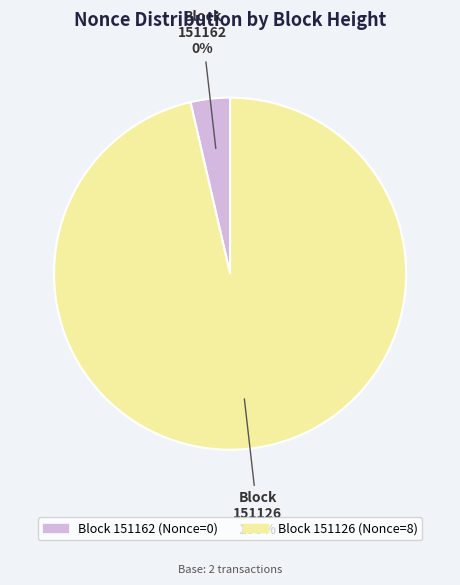

Which category accounts for the majority?

151126